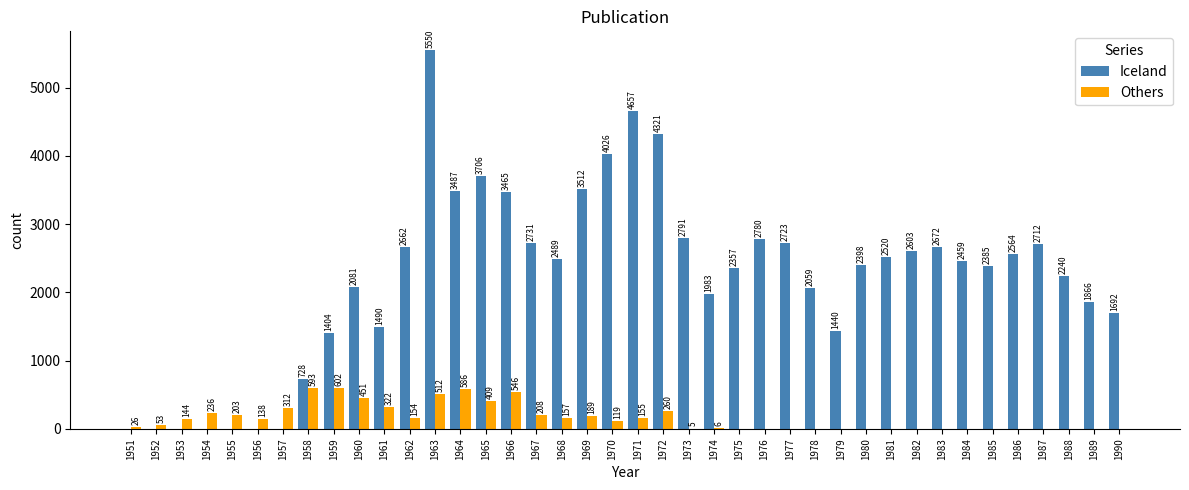

What is the greatest value displayed?

5550